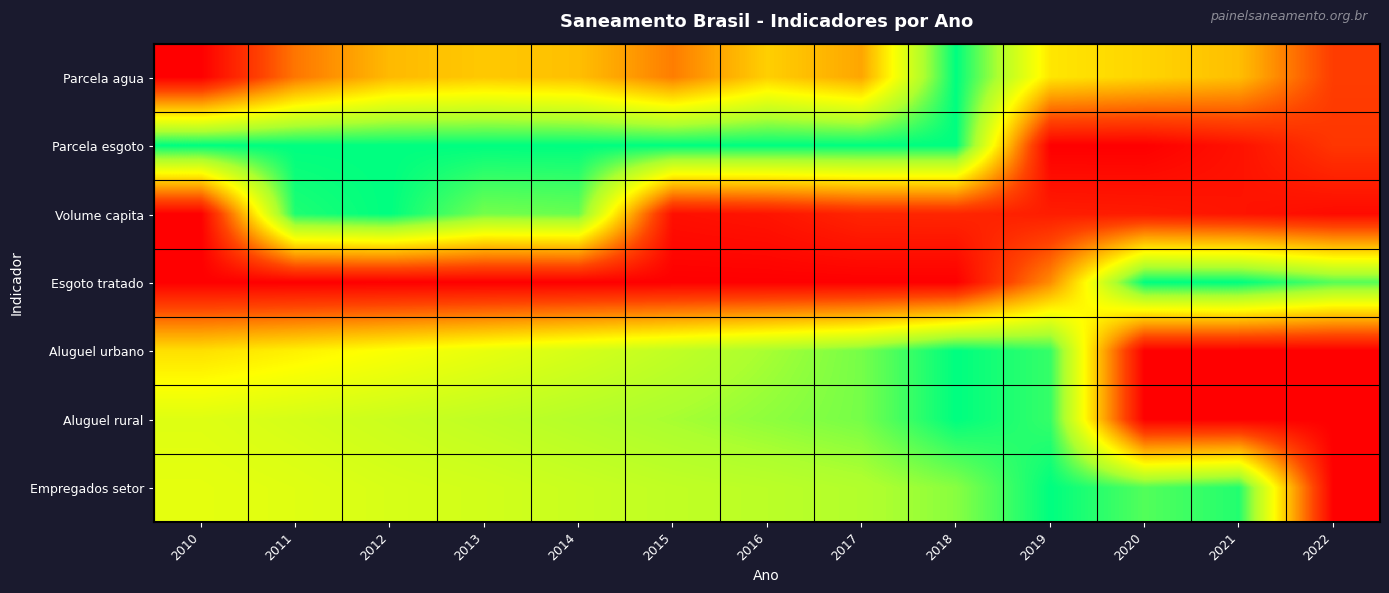

Which series has the widest spread of values?

Parcela agua